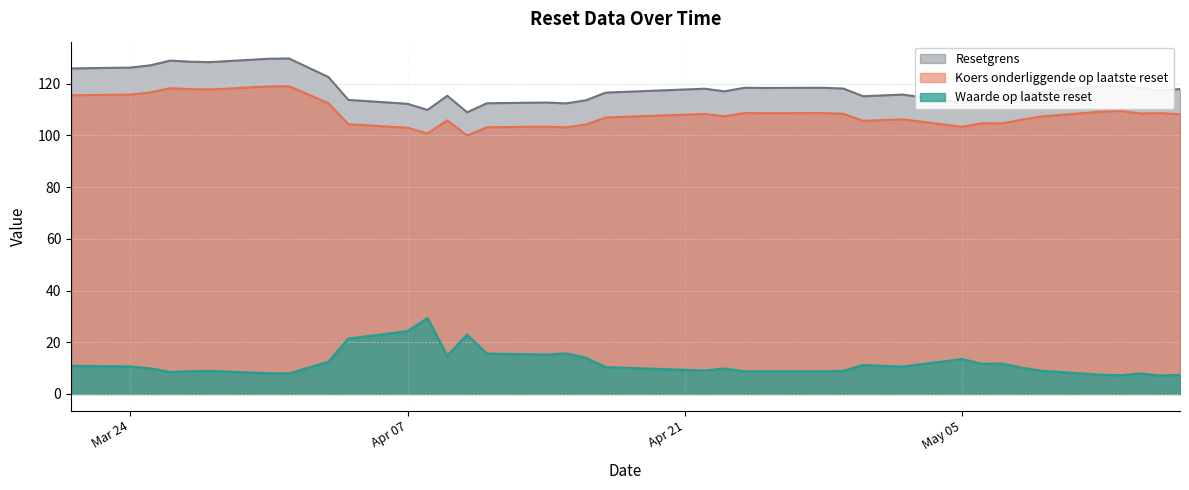

Which series changed the most between 2025-04-14 and 2025-04-23?

Waarde op laatste reset